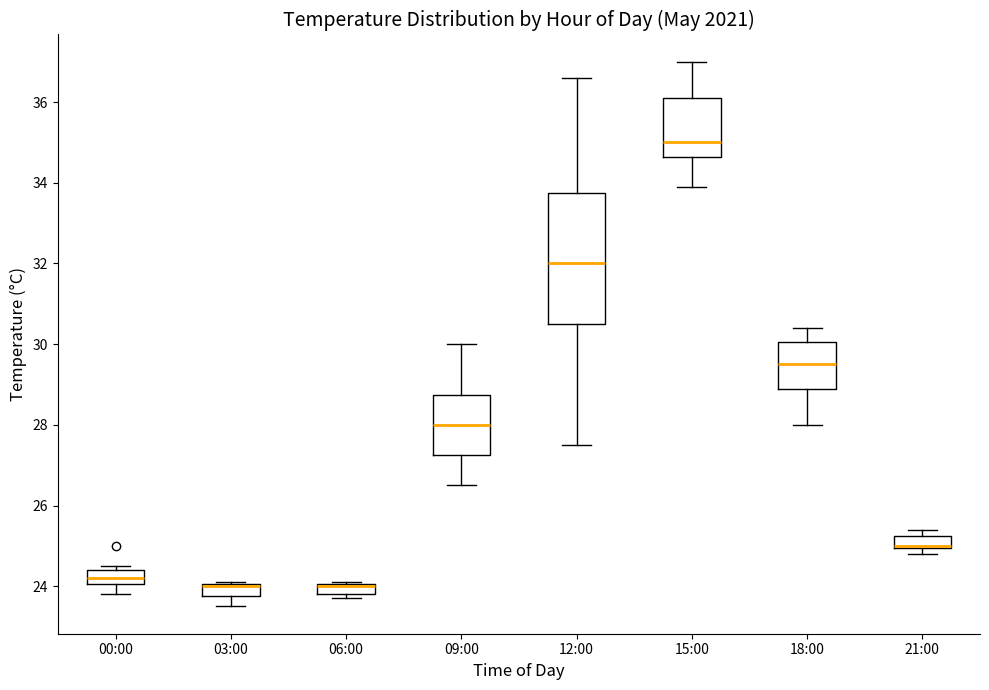

Where is the lower edge of the box for 03:00 on the y-axis? The values are not printed on the chart, so give them approximately, as read against the axis.

23.8